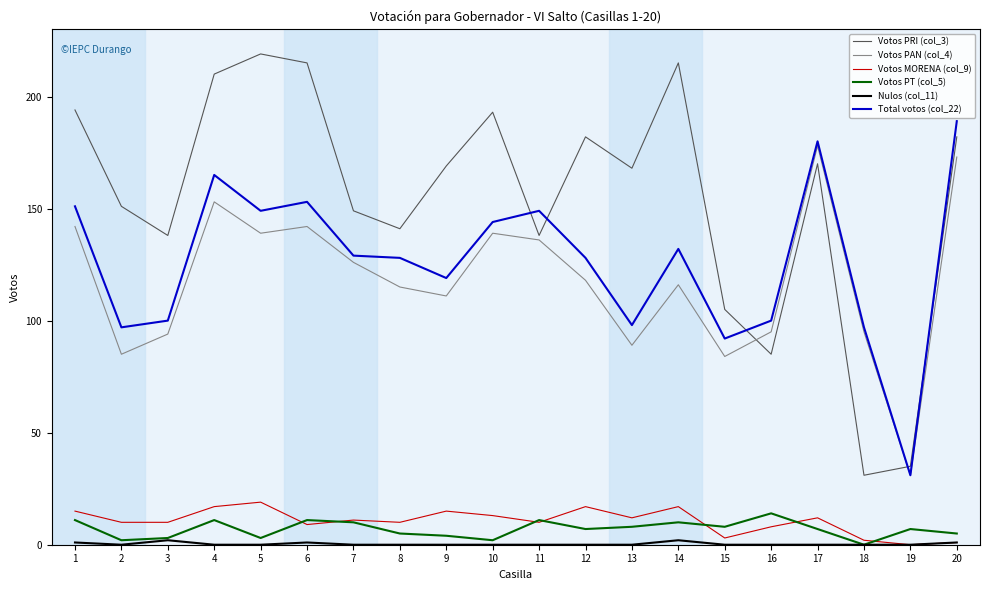

True or false: Votos PRI (col_3) and Votos MORENA (col_9) cross at least once.

False